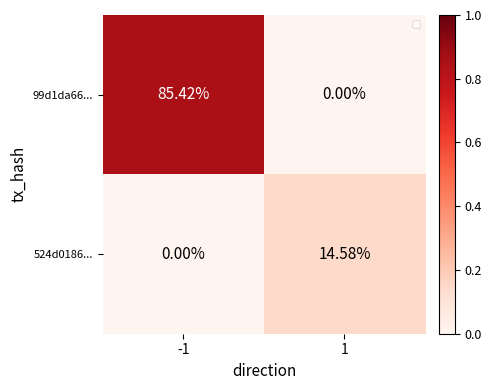

What is the sum of all 99d1da66... values?

0.9